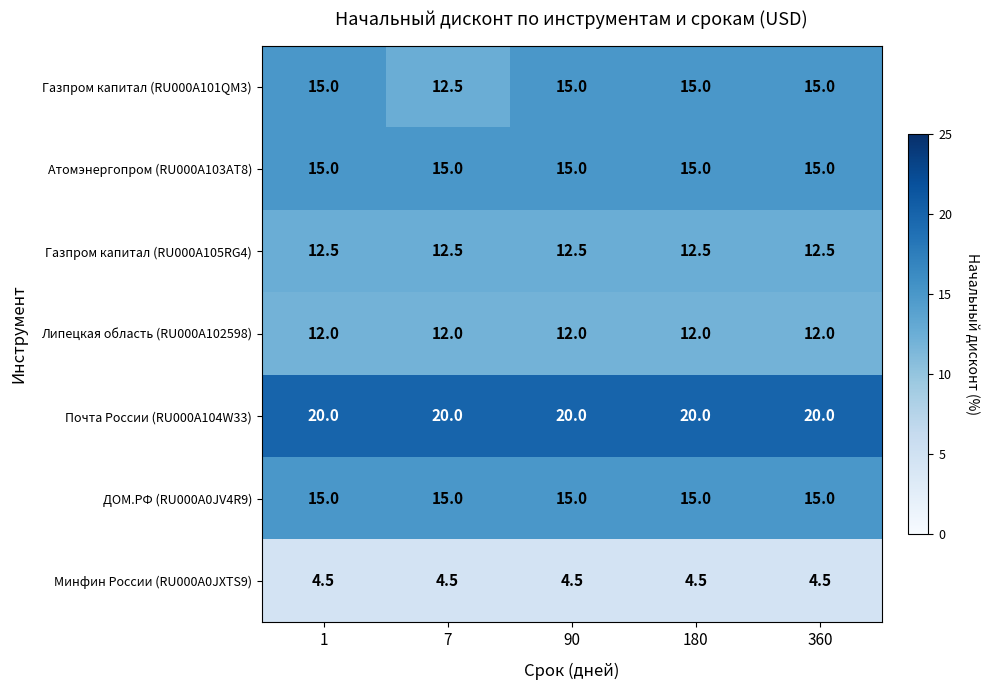

What is the spread (max minus min) of values at 180?

15.5